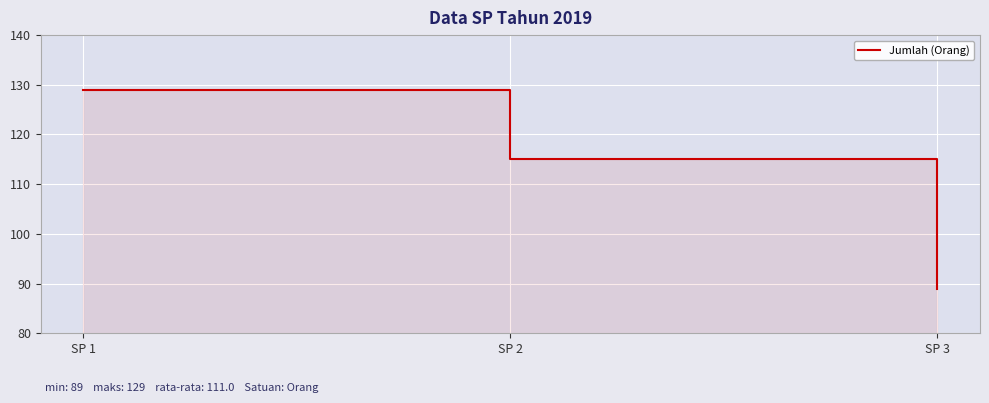

List the labels in order of value, largest first.

SP 1, SP 2, SP 3